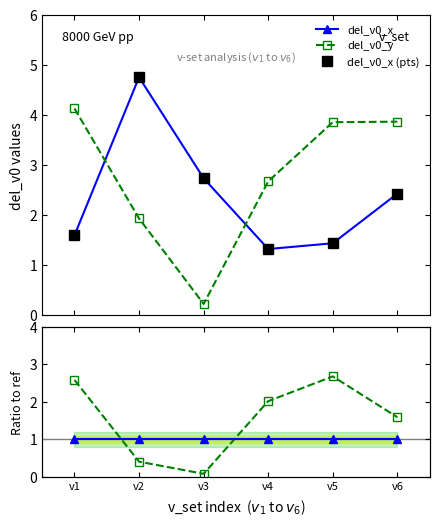

Which series has the largest range (max minus min)?

del_v0_y